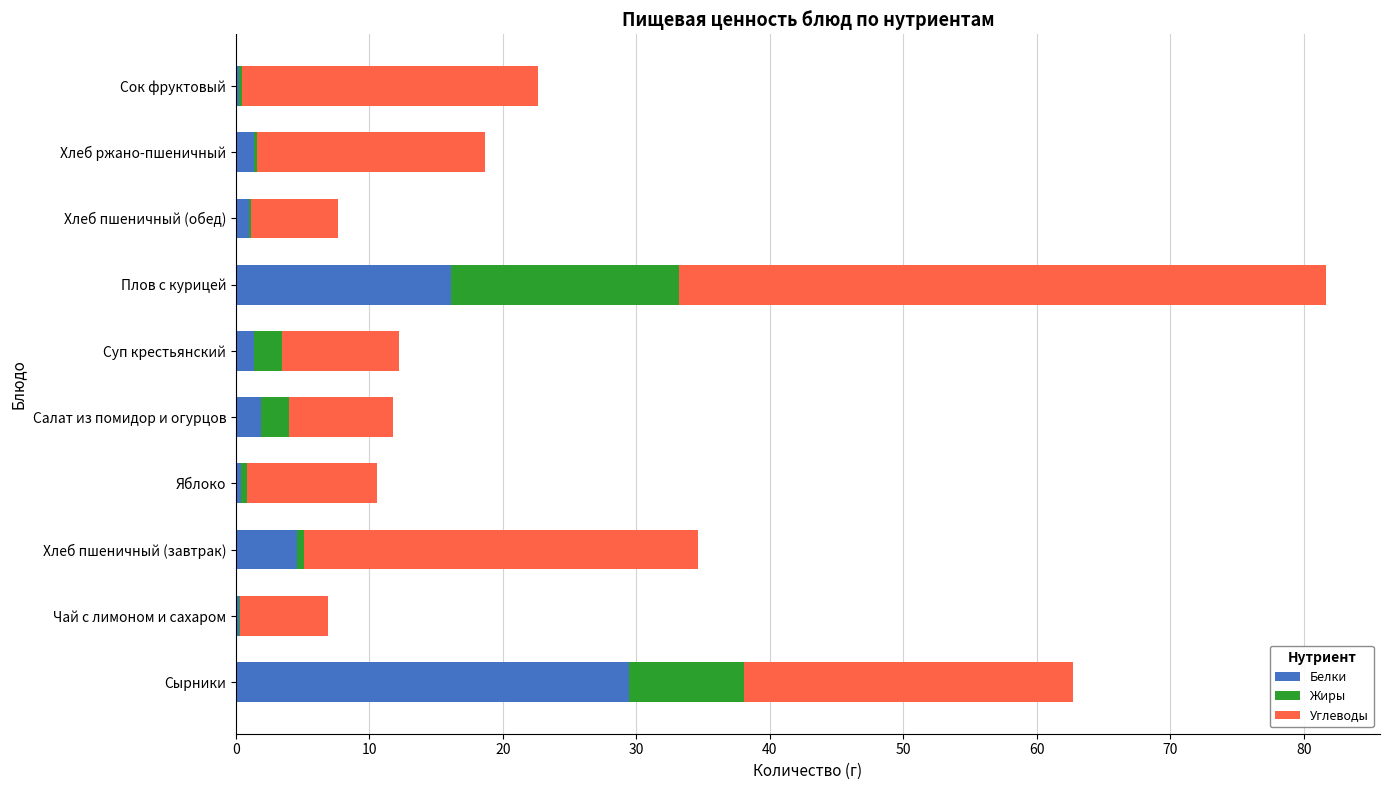

At which label does Белки reach its peak?

Сырники